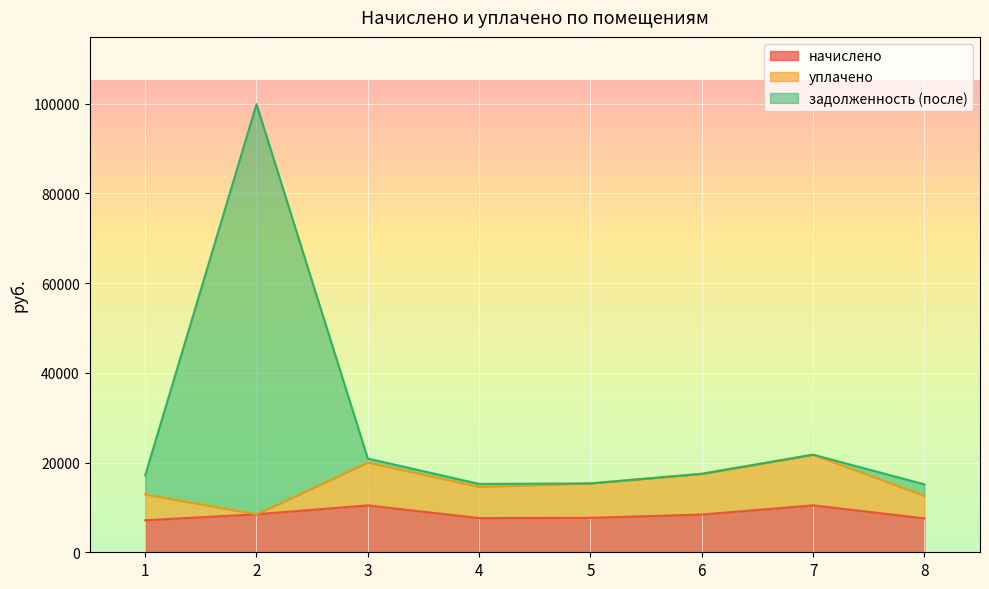

Which category has the lowest value in the начислено series?

1